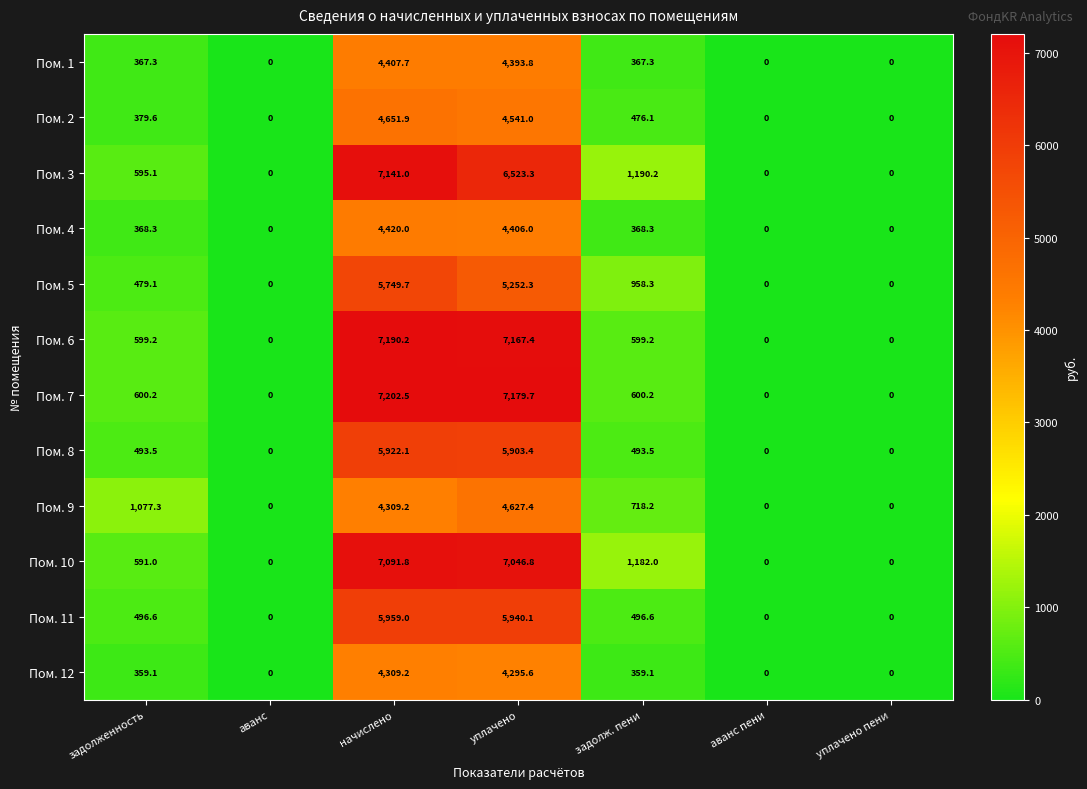

At уплачено, list the series in order from largest to smallest.

Пом. 7, Пом. 6, Пом. 10, Пом. 3, Пом. 11, Пом. 8, Пом. 5, Пом. 9, Пом. 2, Пом. 4, Пом. 1, Пом. 12